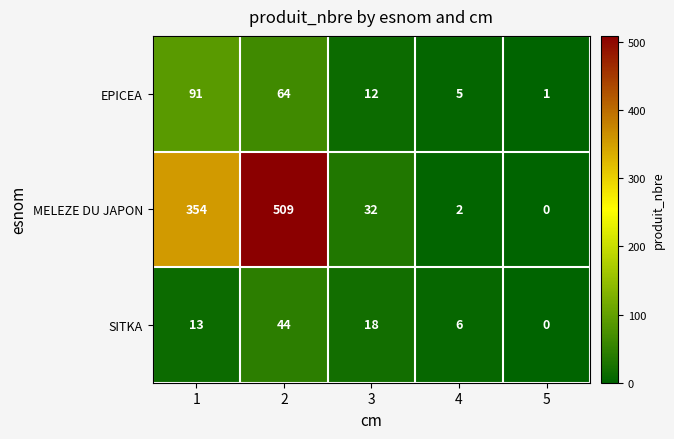

Count the SITKA values in the range 6 to 18.

3